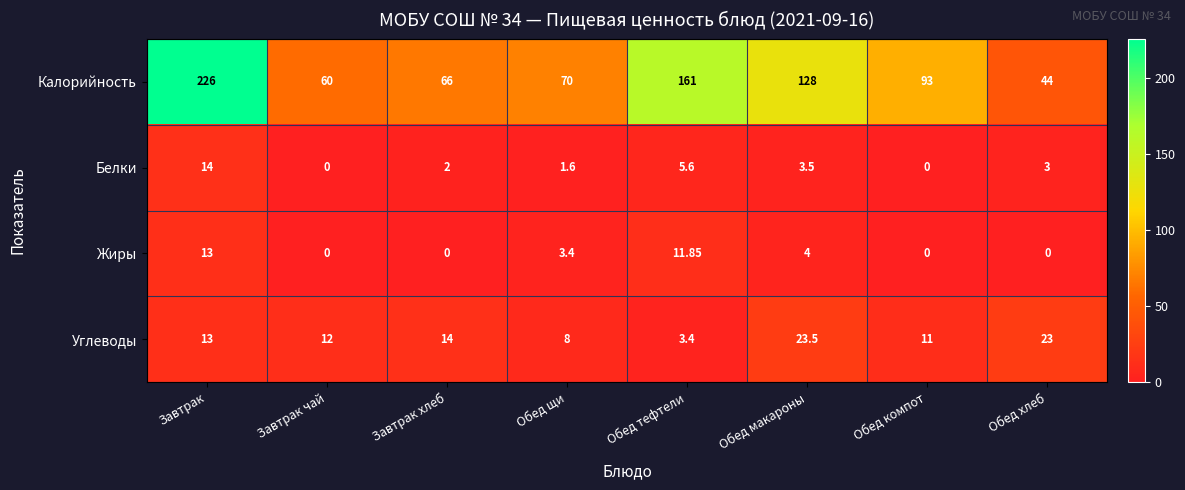

At which category does the chart reach its peak across all series?

Завтрак